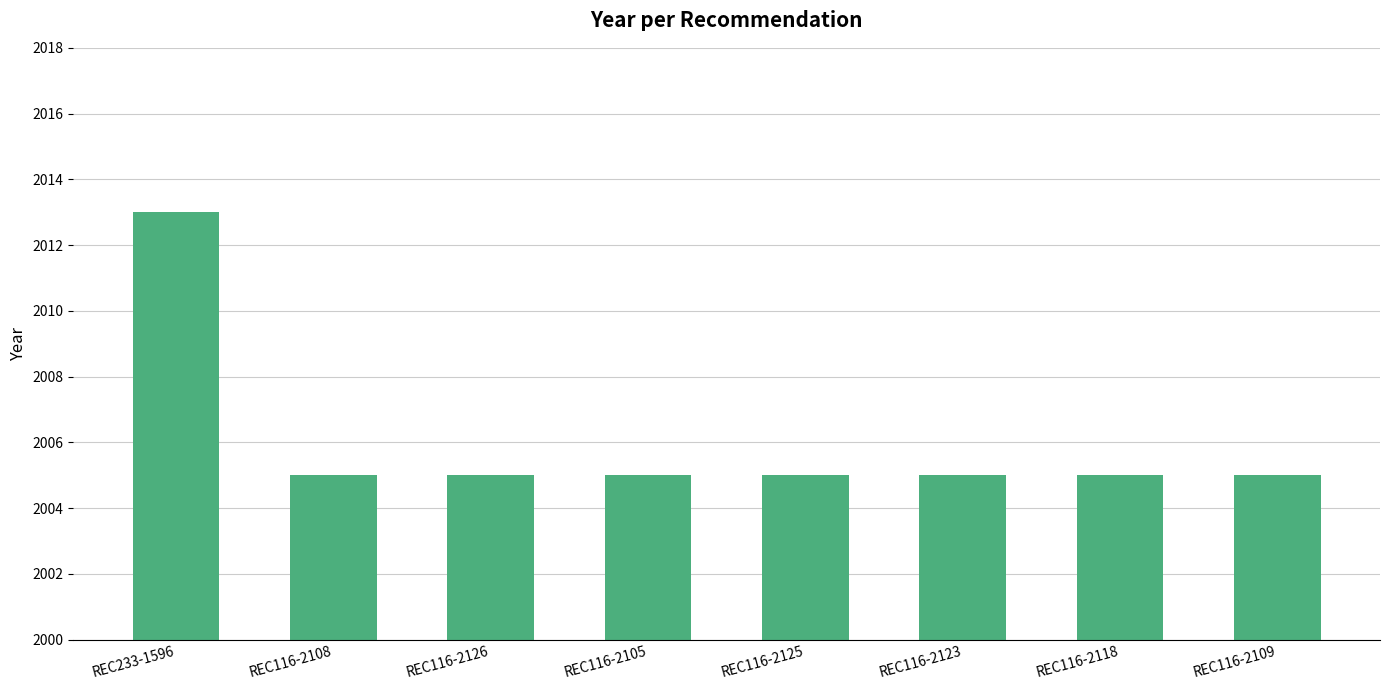

What is the sum of the values at REC233-1596 and REC116-2123?

4018